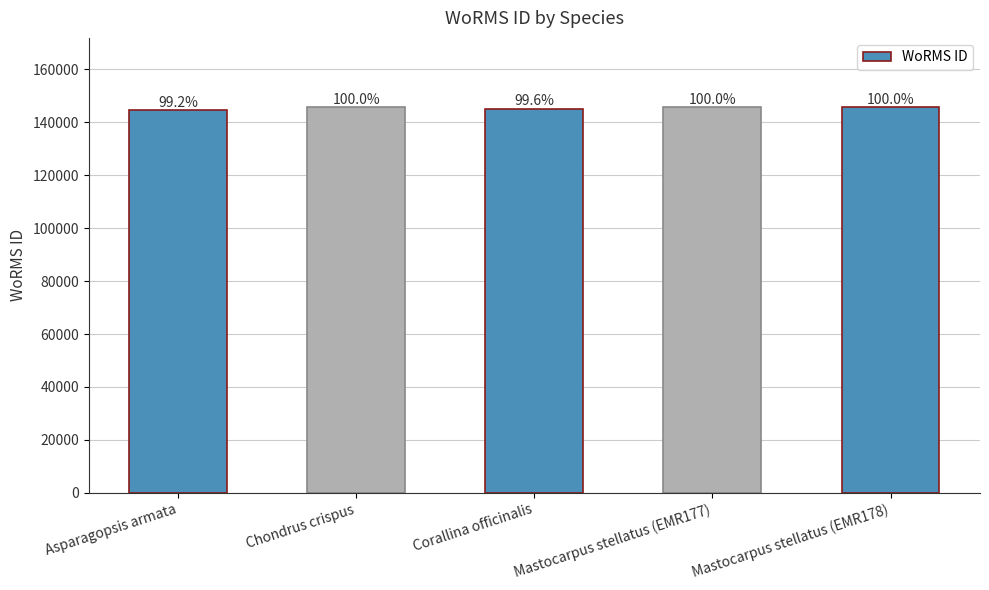

Where does the data first go above 145625?

Mastocarpus stellatus (EMR177)